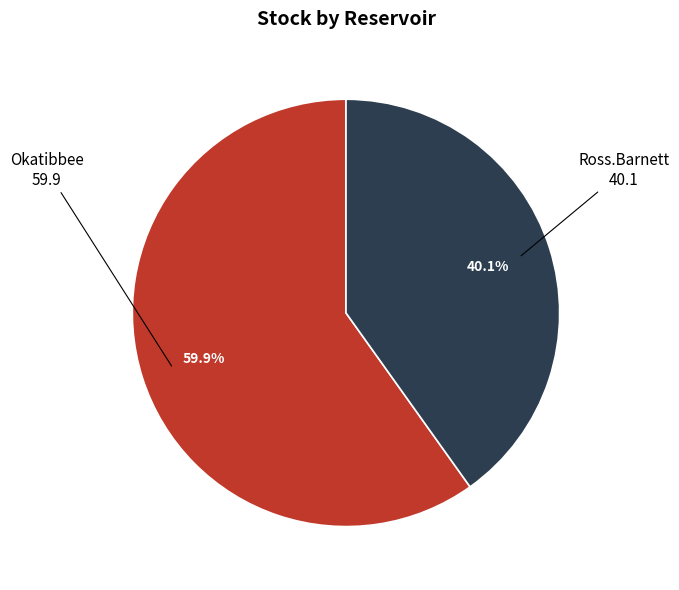

Is there a majority slice in this chart?

Yes